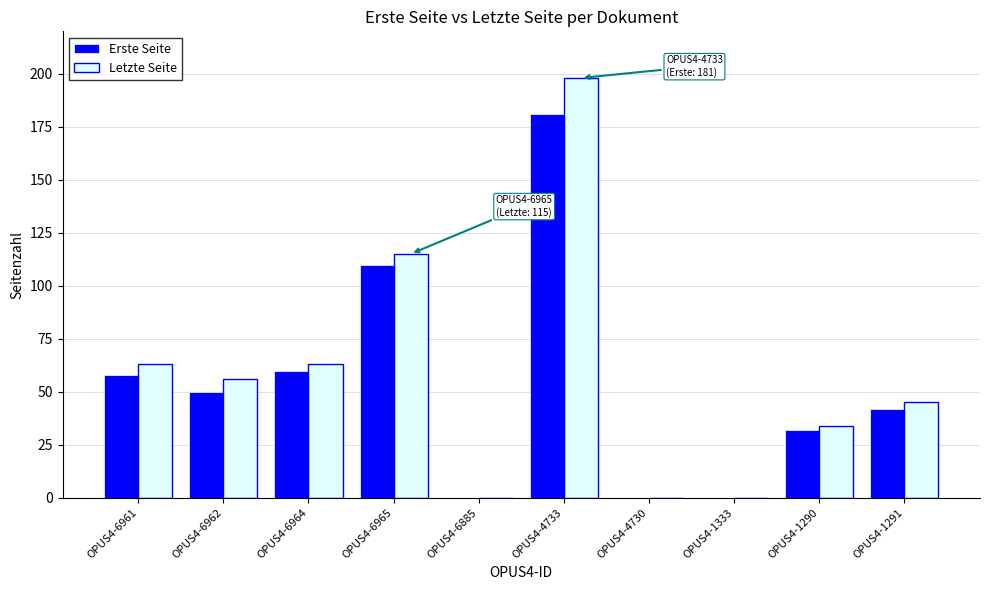

Are the bars grouped side by side (vs. stacked)?

Yes